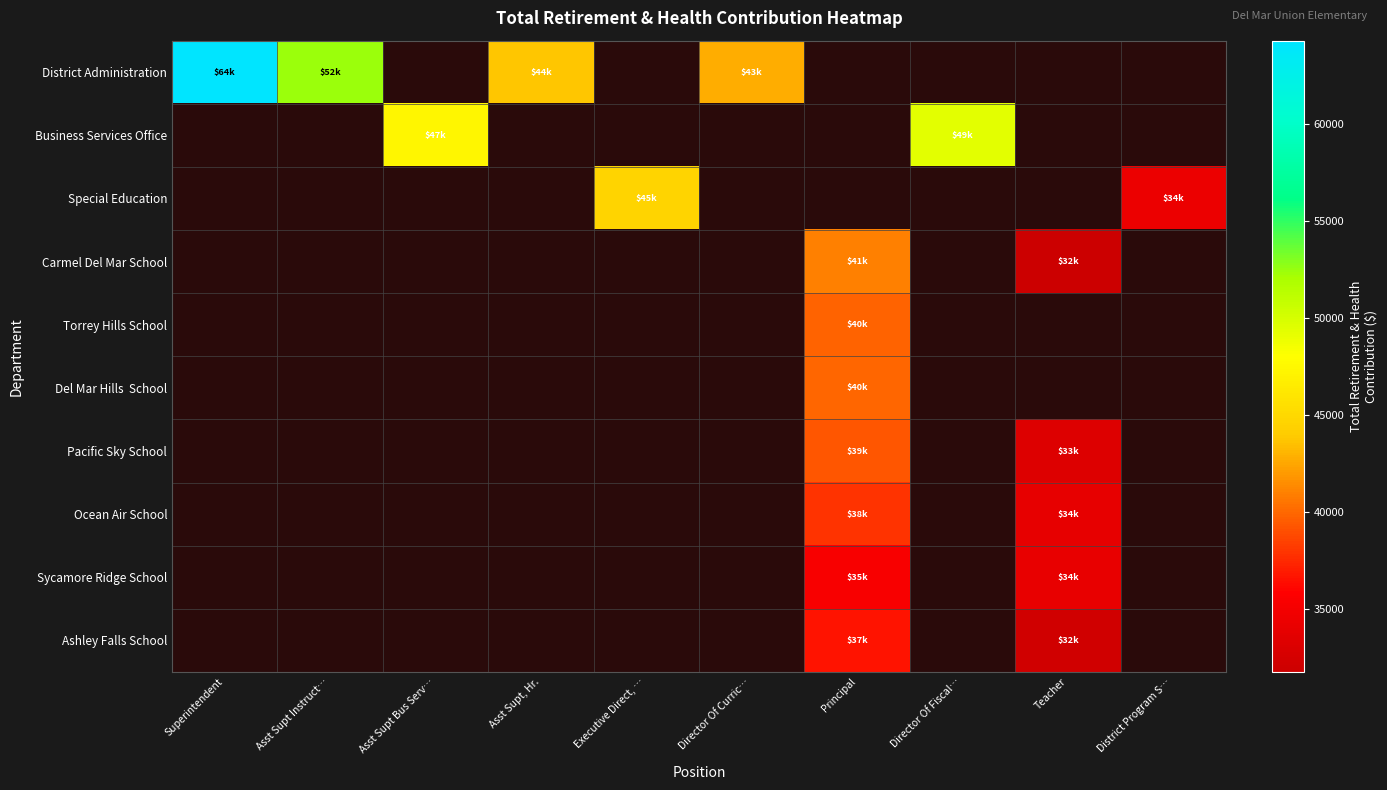

Is it true that Del Mar Hills School equals 39978.0 at Principal?

True